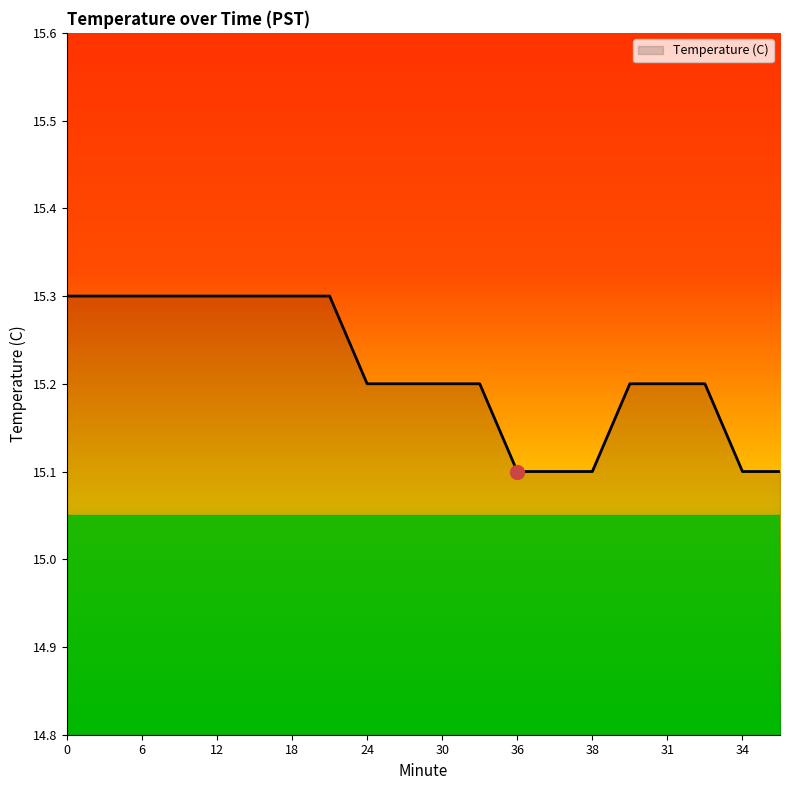

What is the maximum value shown in the chart?

15.3